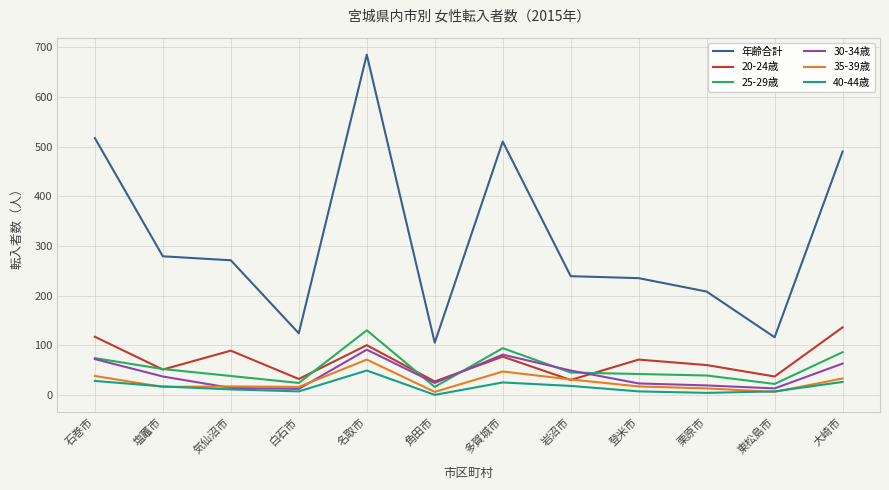

Which category has the highest value in the 年齢合計 series?

名取市